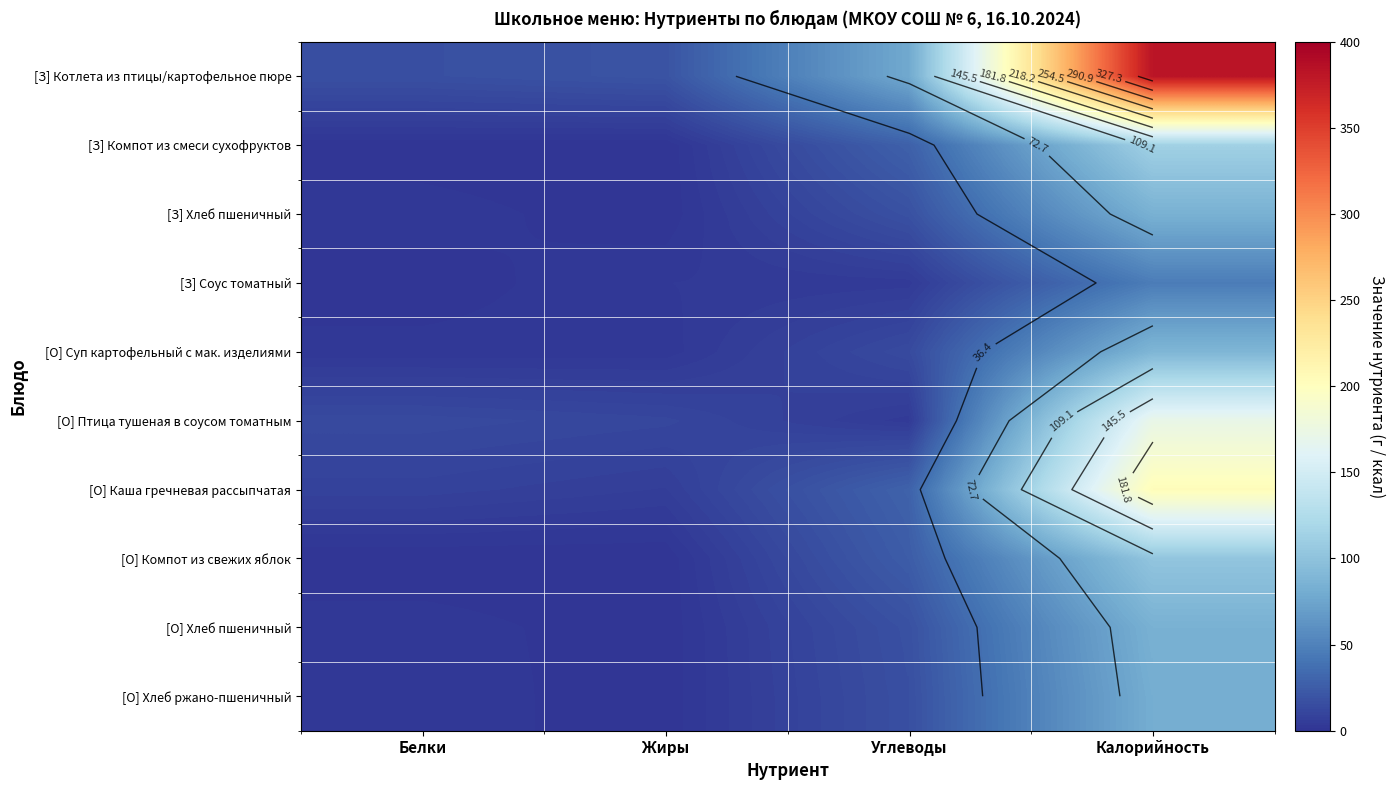

Which series changed the most between Жиры and Калорийность?

[З] Котлета из птицы/картофельное пюре